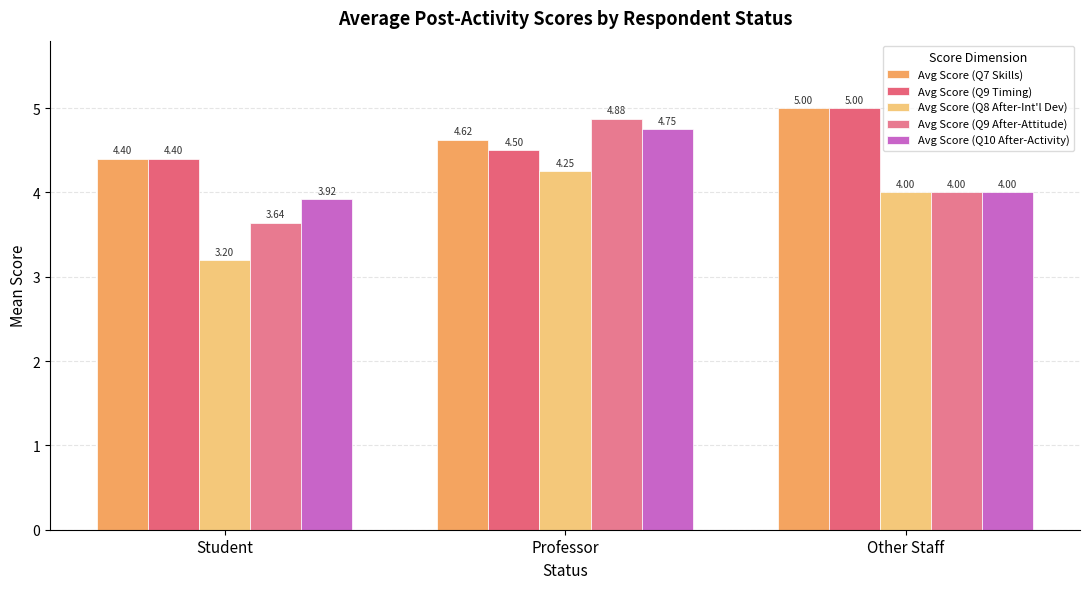

Which series has the largest total across all categories?

Avg Score (Q7 Skills)